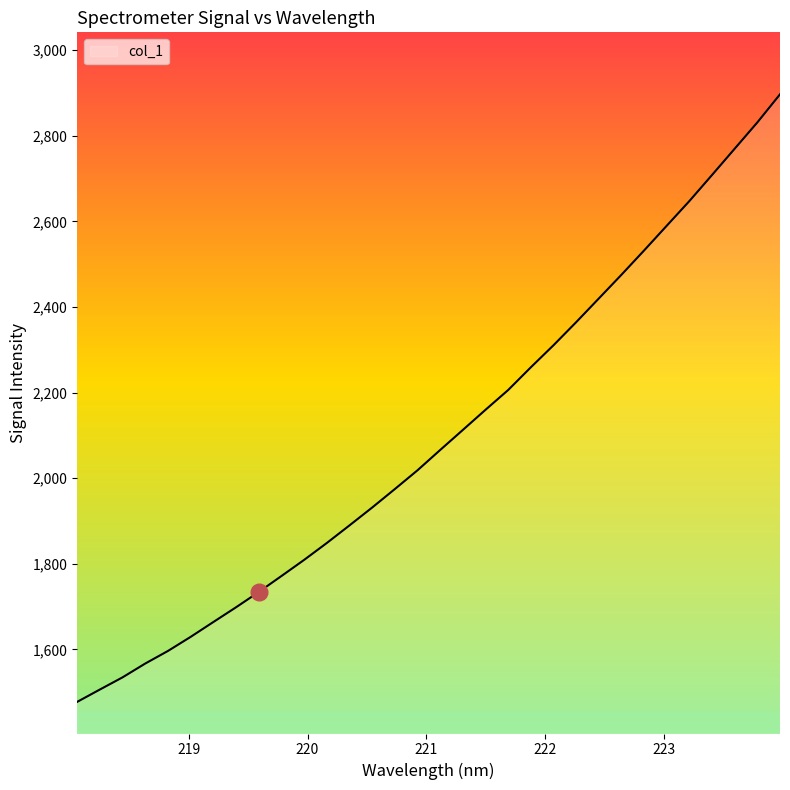

What is the difference between the maximum and minimum values?

1419.5